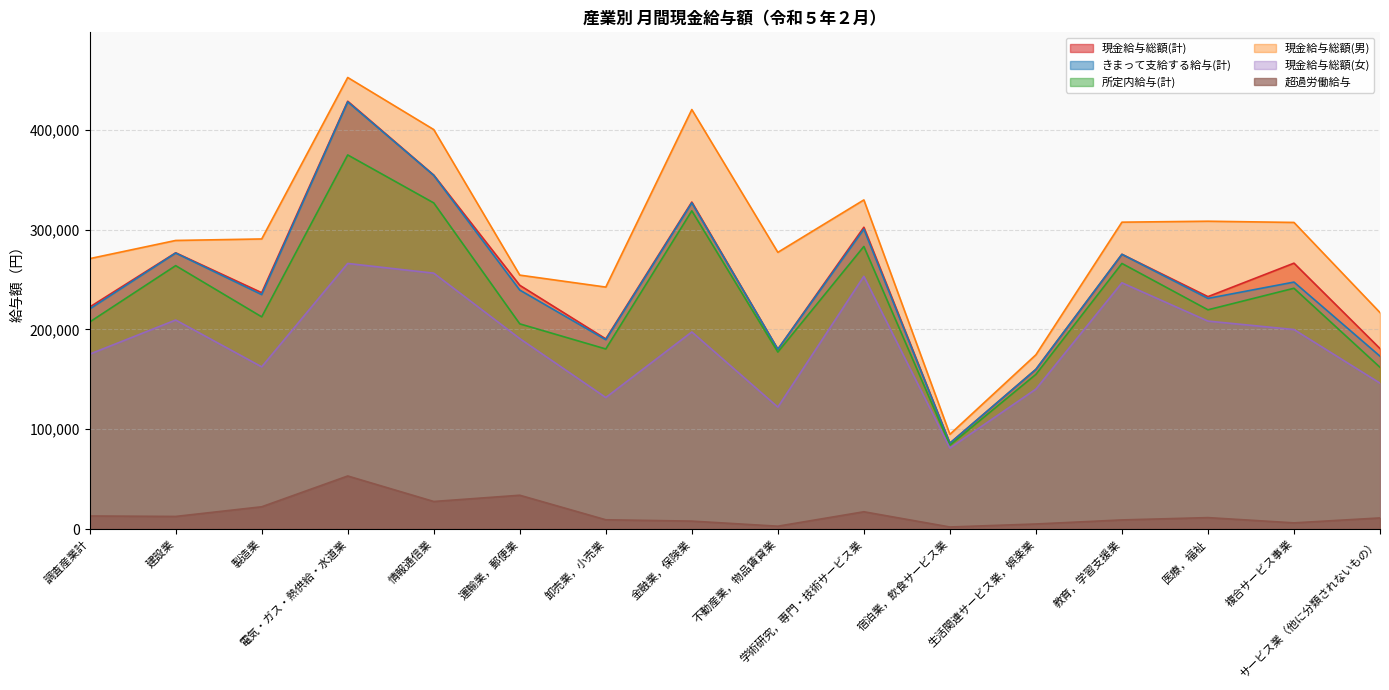

List the labels in order of 現金給与総額(女) value, largest first.

電気・ガス・熱供給・水道業, 情報通信業, 学術研究，専門・技術サービス業, 教育，学習支援業, 建設業, 医療，福祉, 複合サービス事業, 金融業，保険業, 運輸業，郵便業, 調査産業計, 製造業, サービス業（他に分類されないもの）, 生活関連サービス業，娯楽業, 卸売業，小売業, 不動産業，物品賃貸業, 宿泊業，飲食サービス業